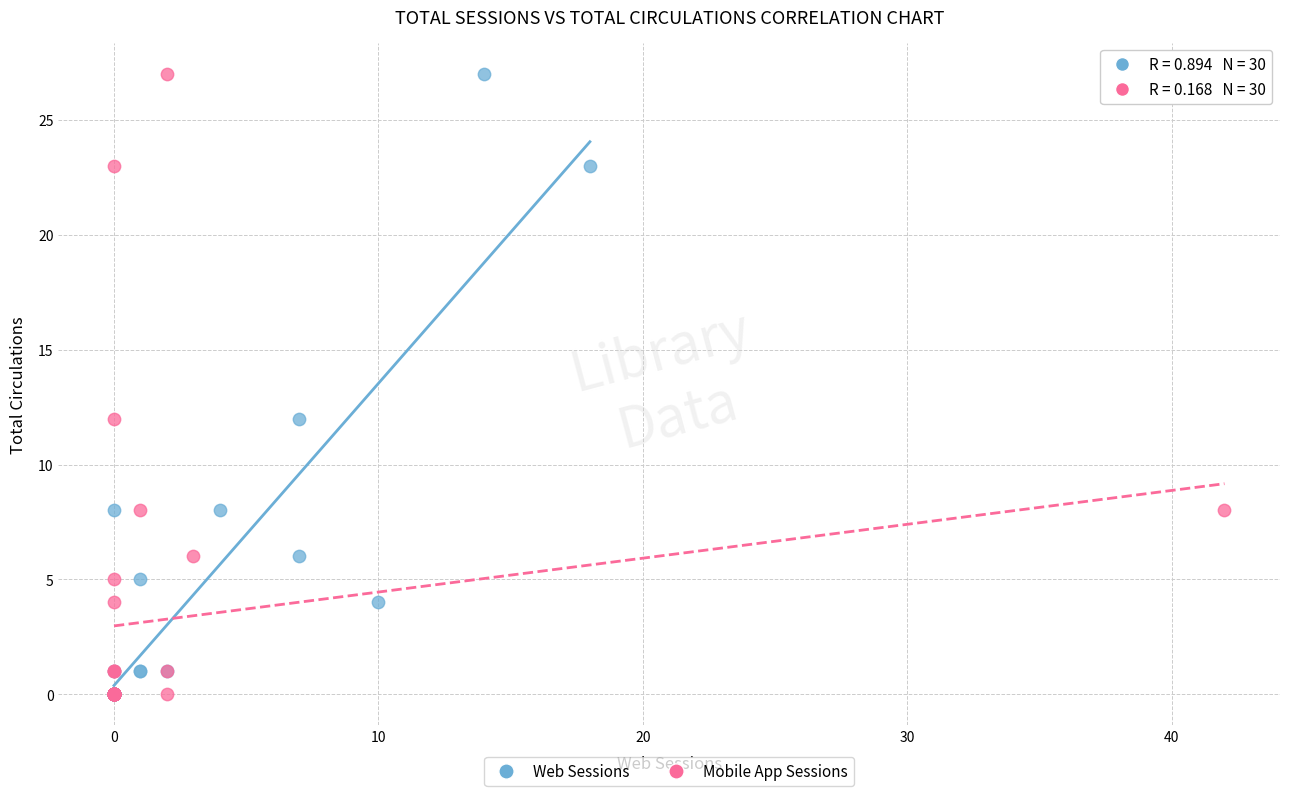

What are all the series names shown in the legend?

Web Sessions, Mobile App Sessions